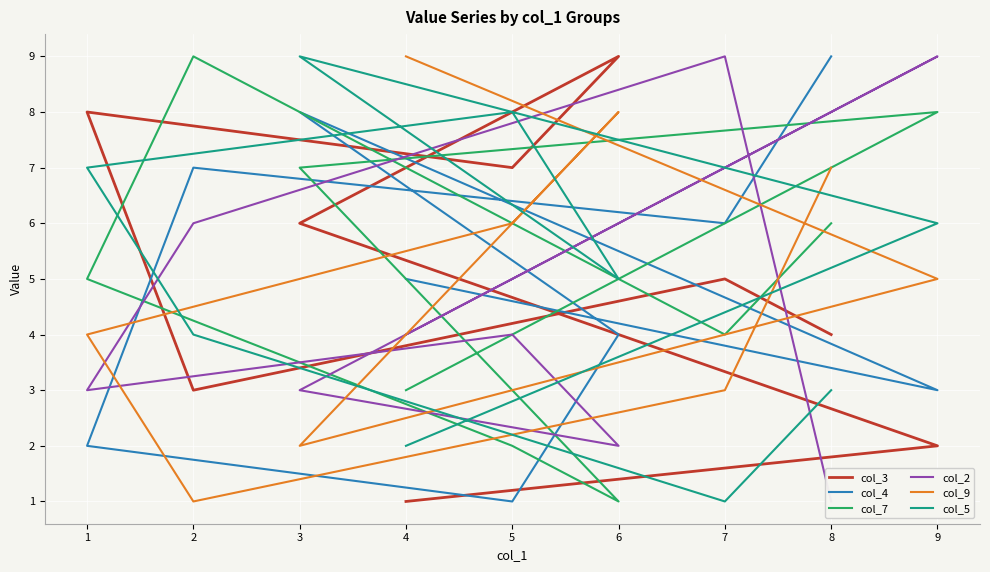

True or false: col_3 has more than 1 points higher than both neighbors.

True